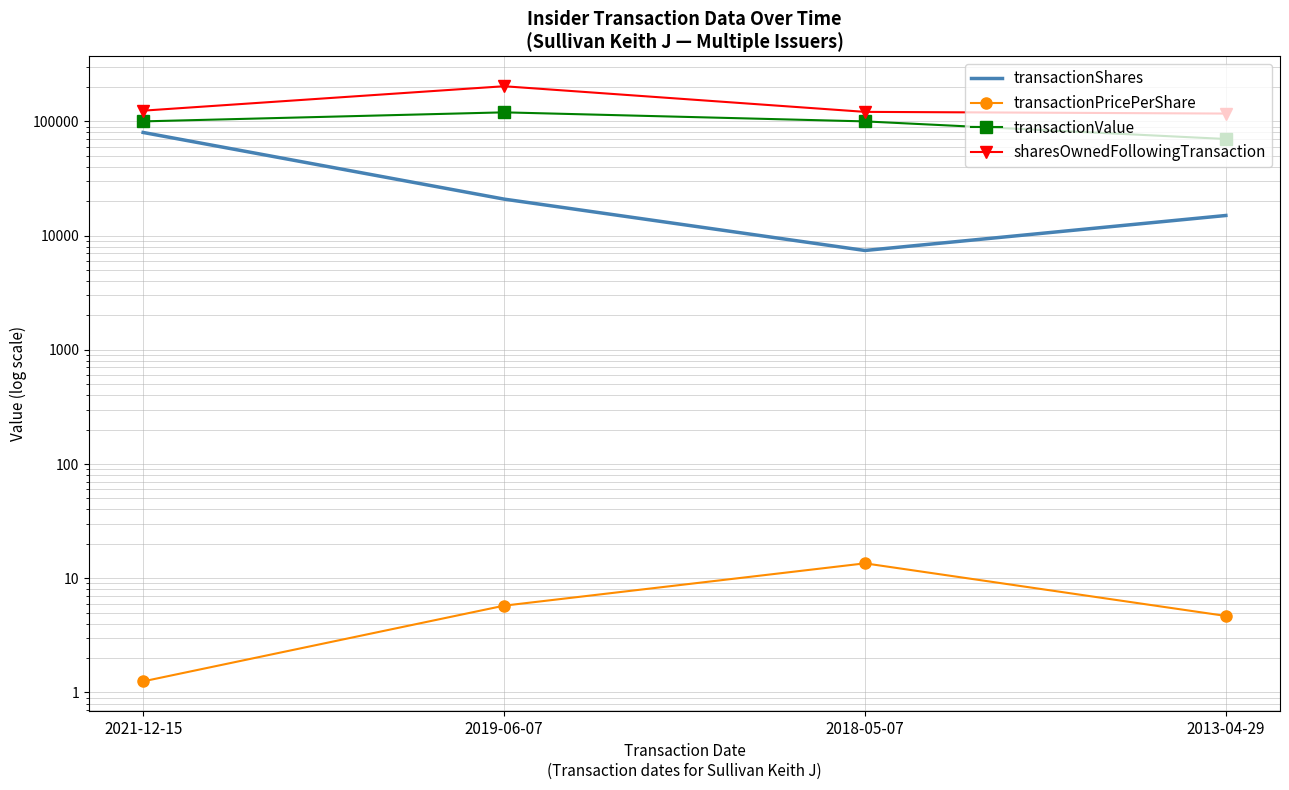

True or false: transactionPricePerShare and sharesOwnedFollowingTransaction cross at least once.

False